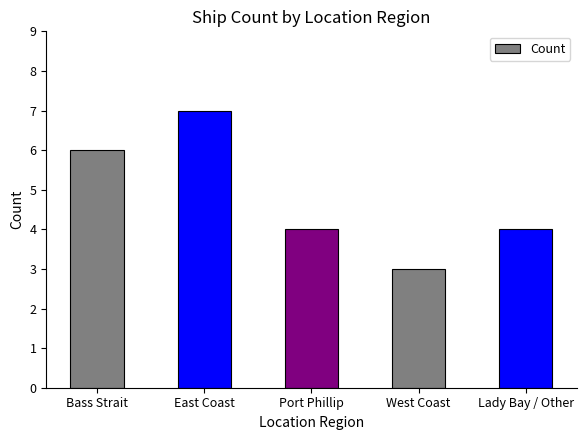

At which label does the data first exceed 4?

Bass Strait